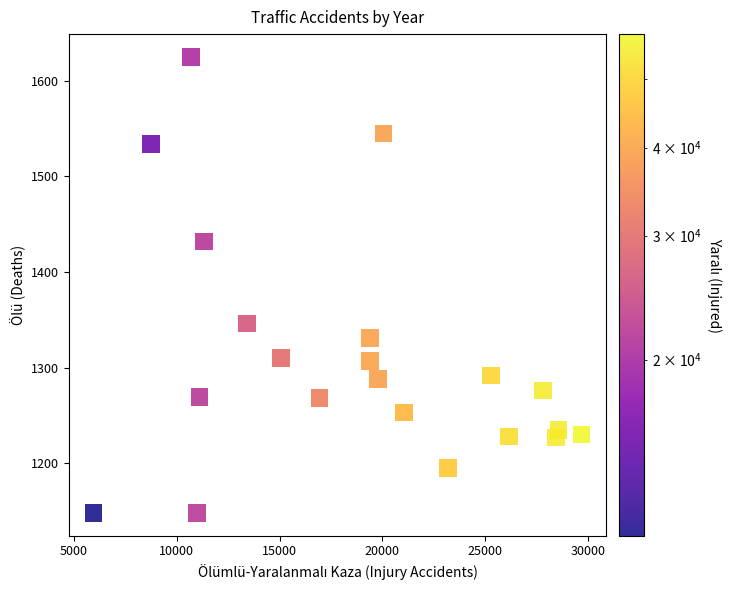

What is the range of X values (max minus min)?

23716